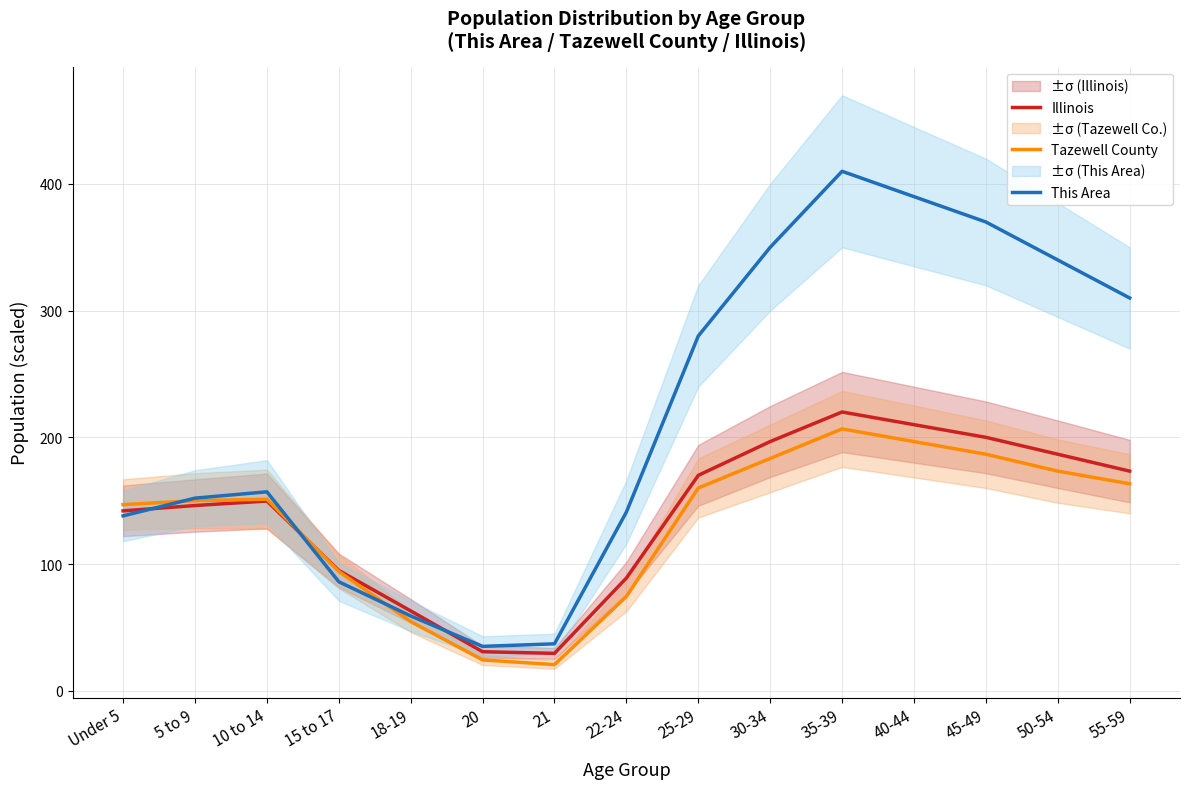

Is the value of Tazewell County at 22-24 greater than the value of This Area at 25-29?

No